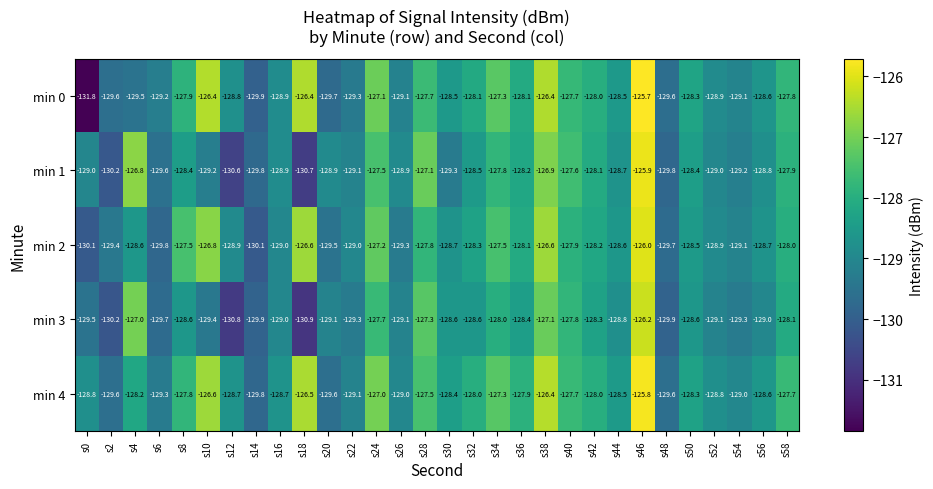

Between s6 and s32, which series saw the biggest shift?

min 2